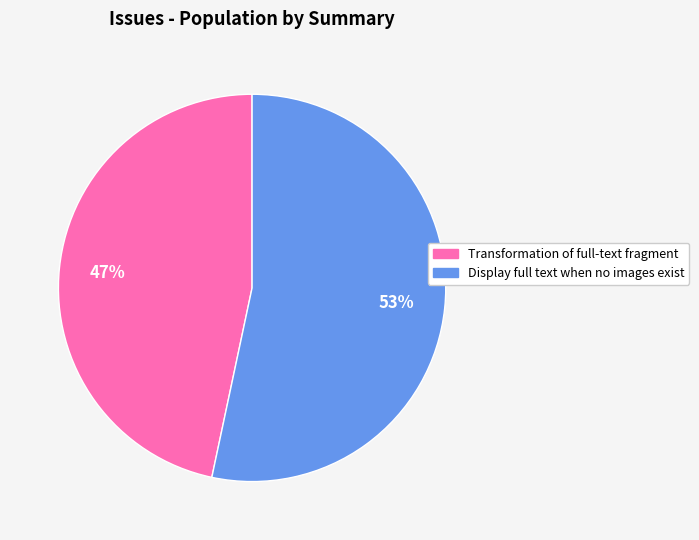

Between Display full text when no images exist and Transformation of full-text fragment, which is larger?

Display full text when no images exist